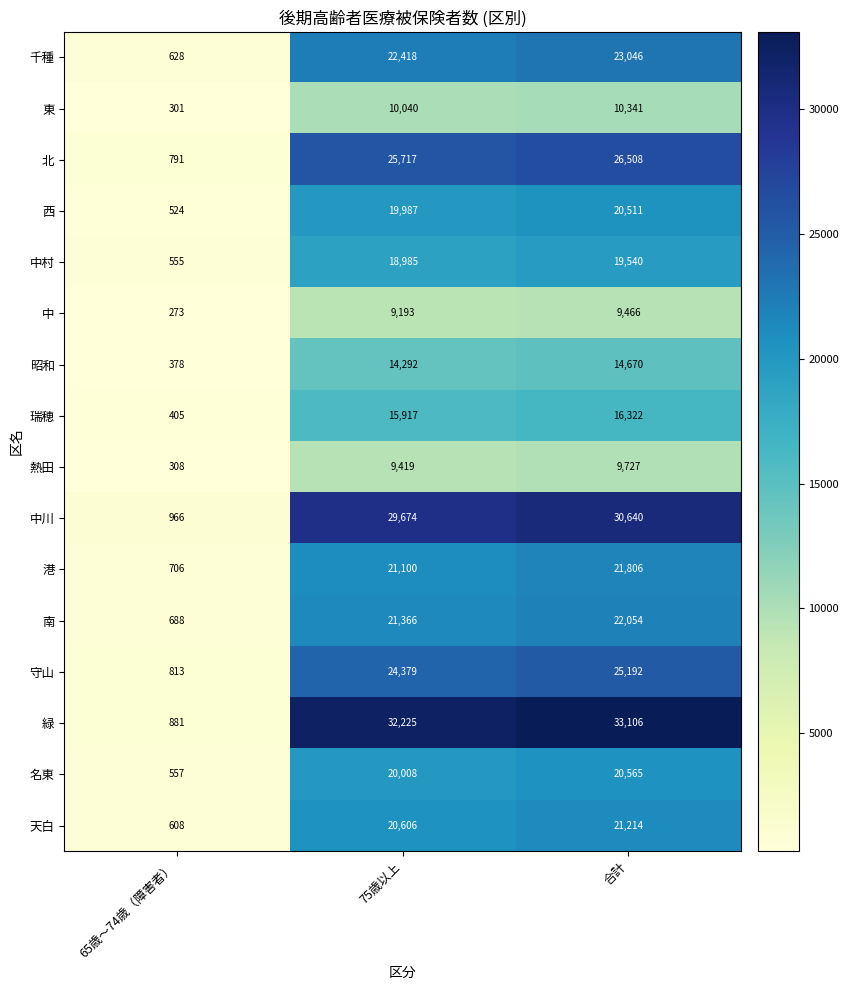

The value of 守山 at 合計 is 25192. True or false?

True